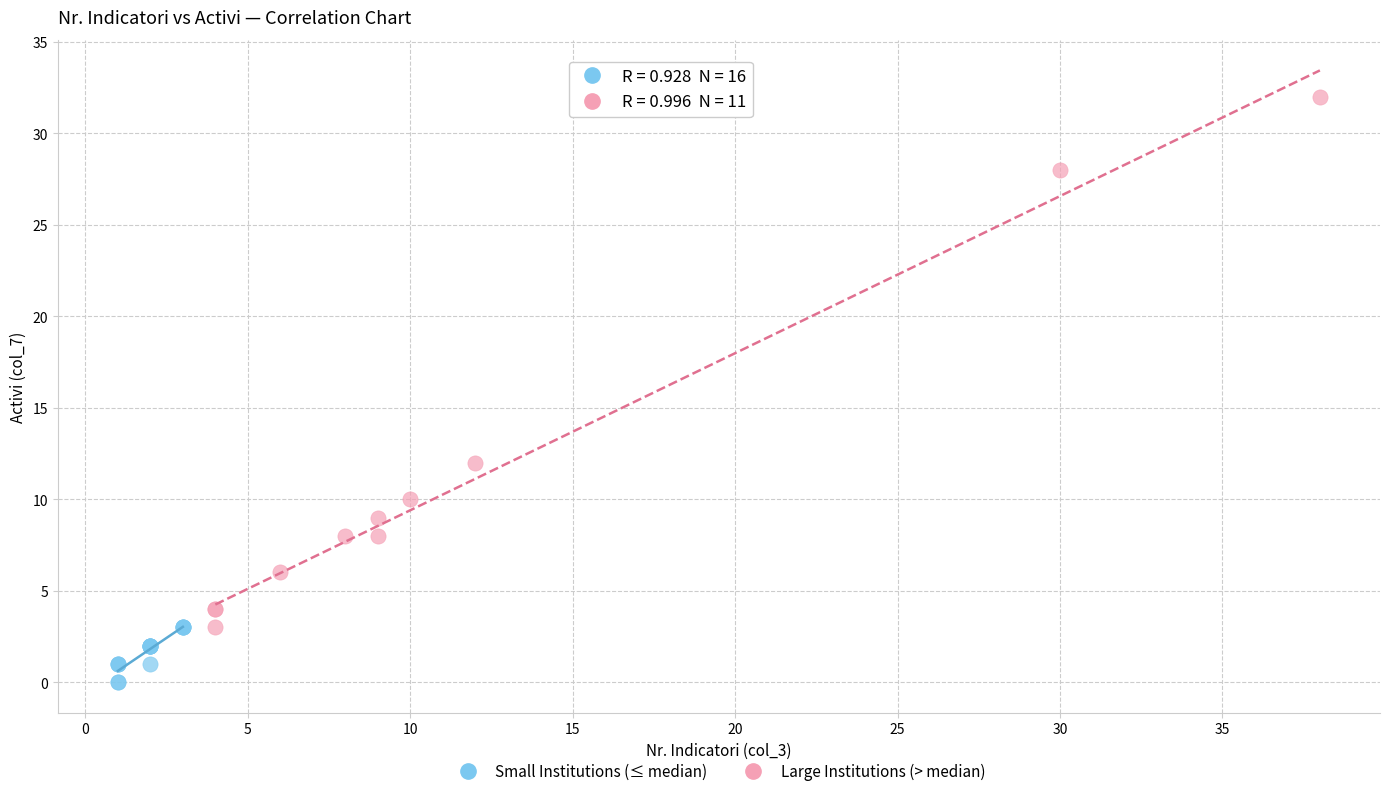

Which series has the widest spread of Y values?

Large Institutions (> median)